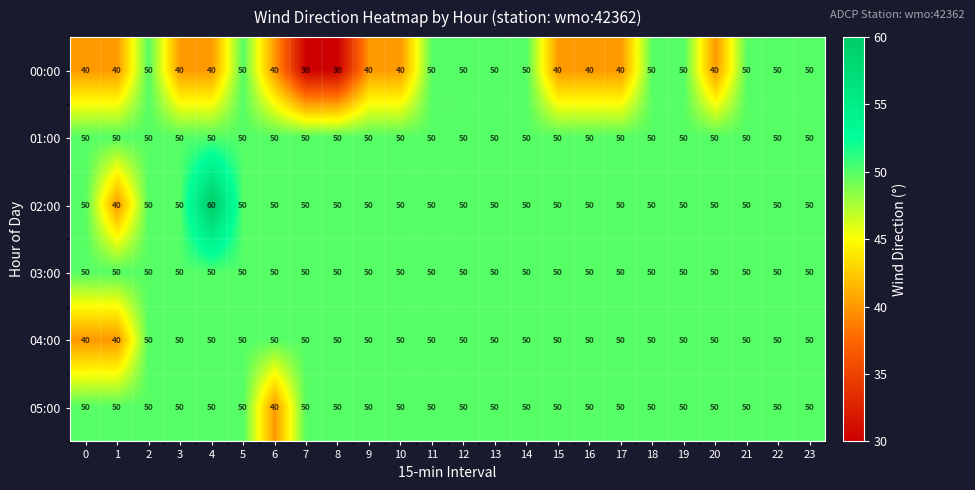

What is the difference between the highest and lowest values at 8?

20